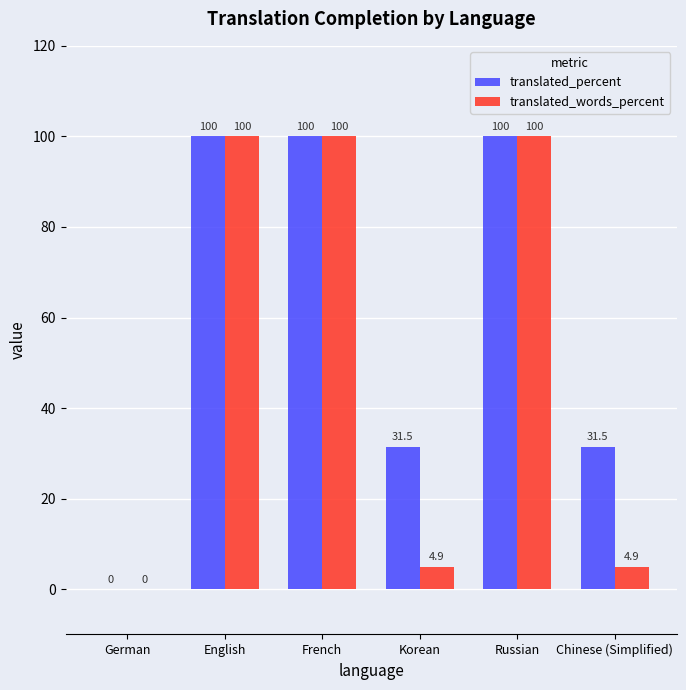

What is the sum of the translated_words_percent values at French and Korean?

104.9